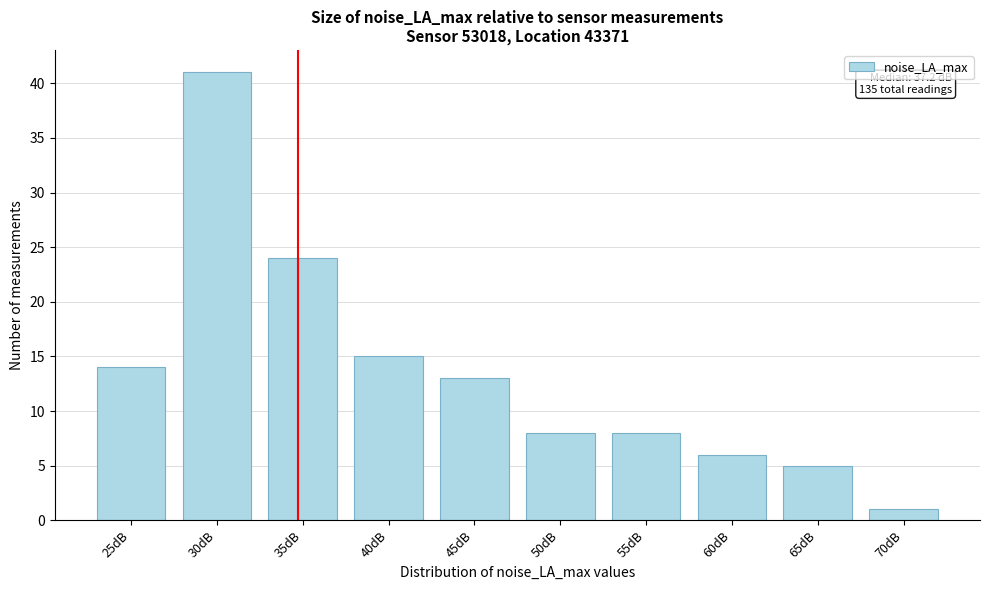

Reading left to right, what are all the values shown in this chart?

14	41	24	15	13	8	8	6	5	1